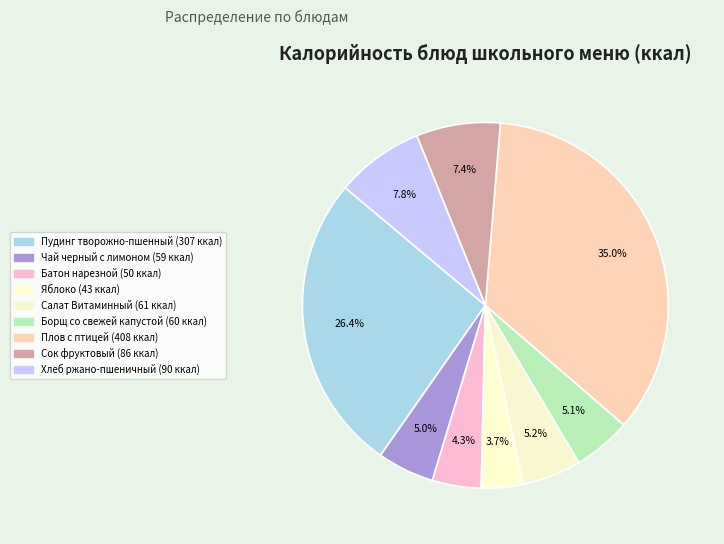

What is the change in value from Батон нарезной to Салат Витаминный?

+10.8